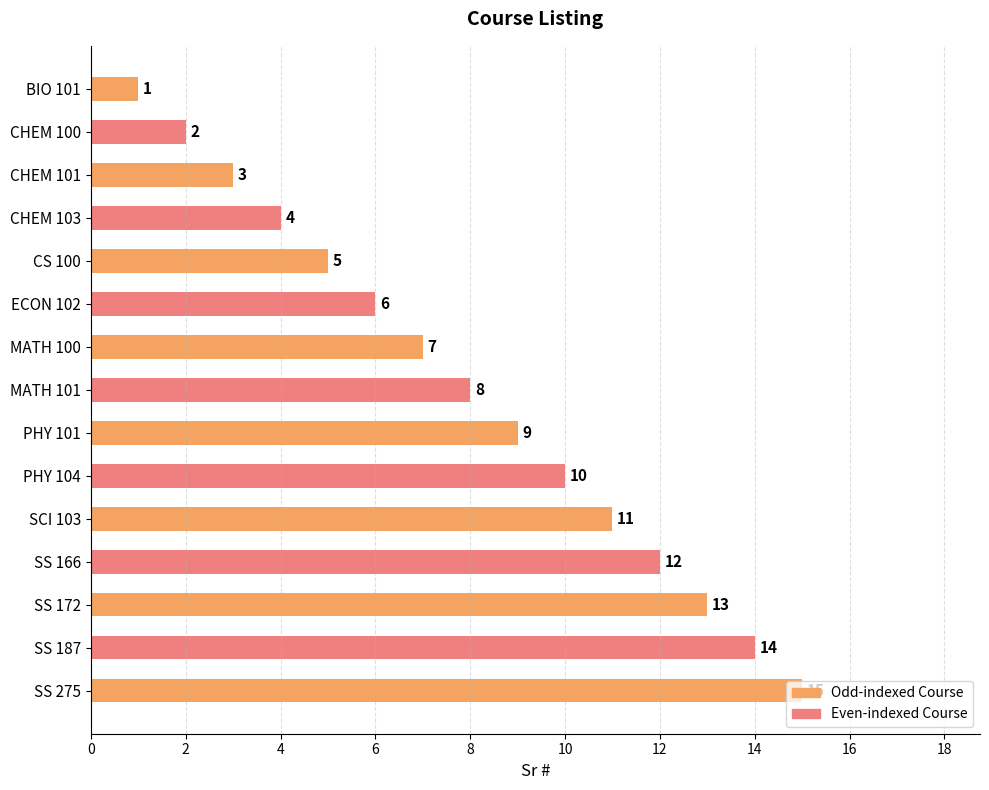

What is the ratio of the value at SS 172 to the value at SCI 103?

1.2